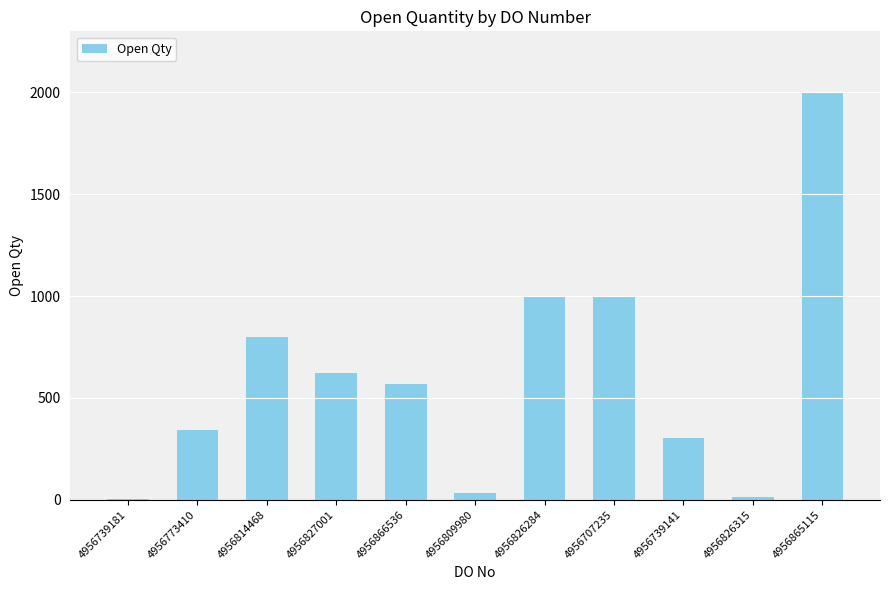

What is the difference between the values at 4956826284 and 4956827001?

380